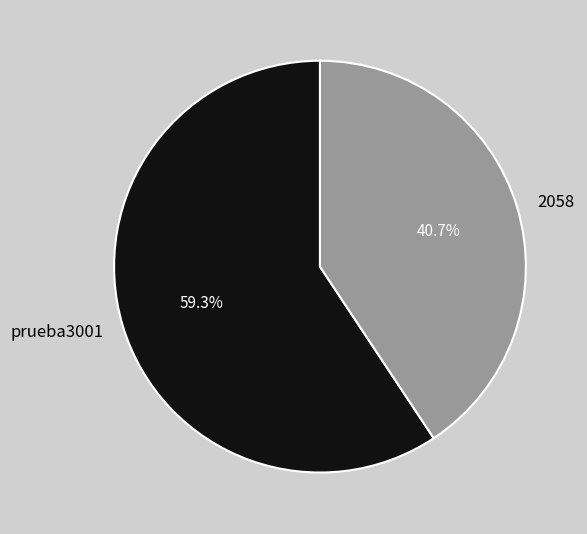

Is 2058 the majority of the pie?

No